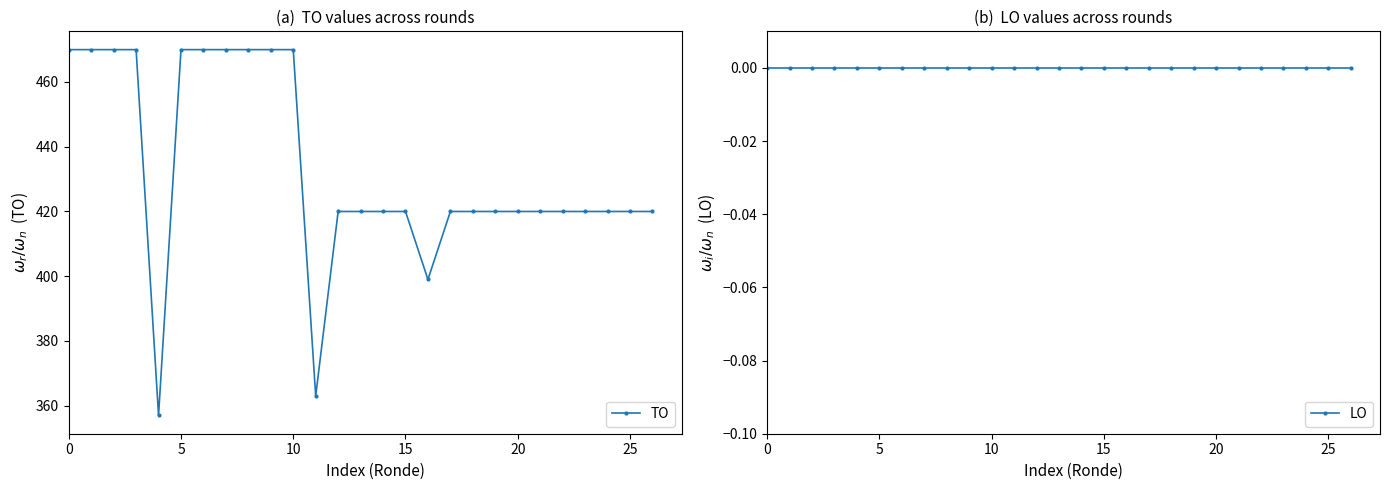

What is the maximum value for TO?

470